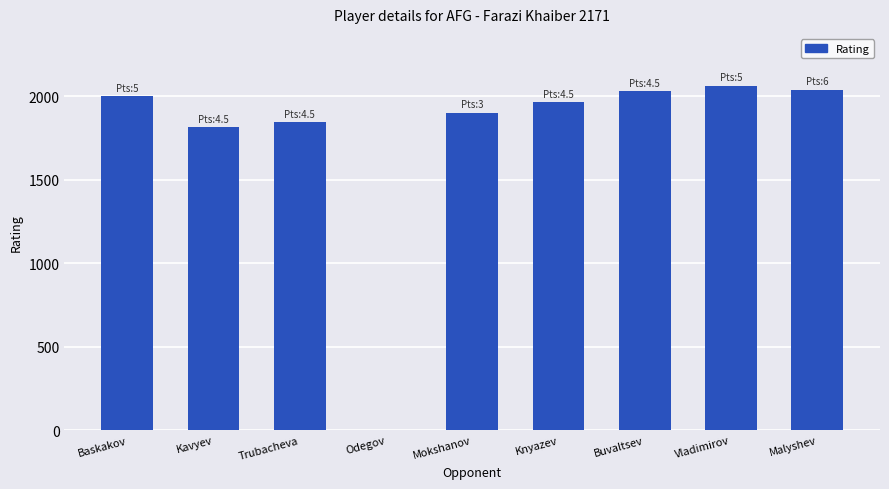

What is the average value?

1741